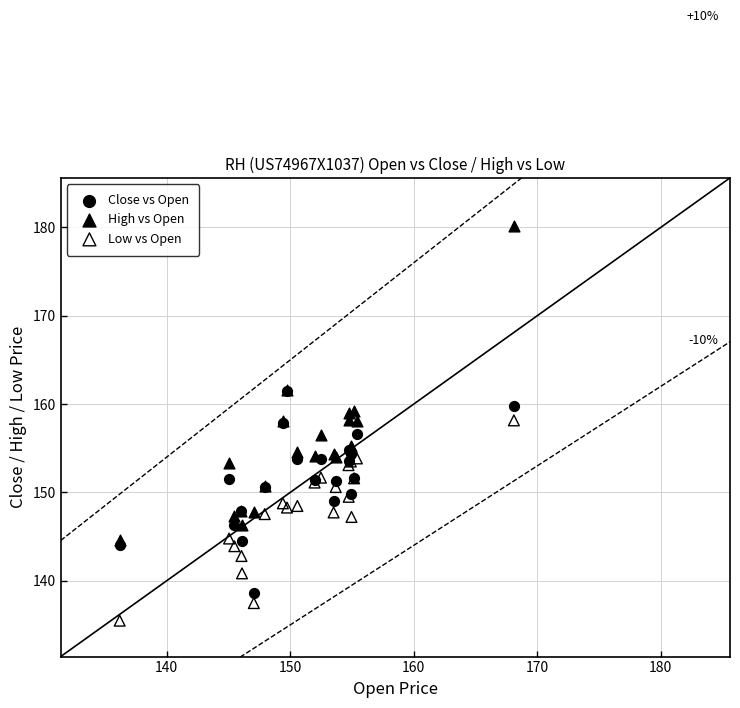

Which series reaches the minimum Y coordinate?

Low vs Open